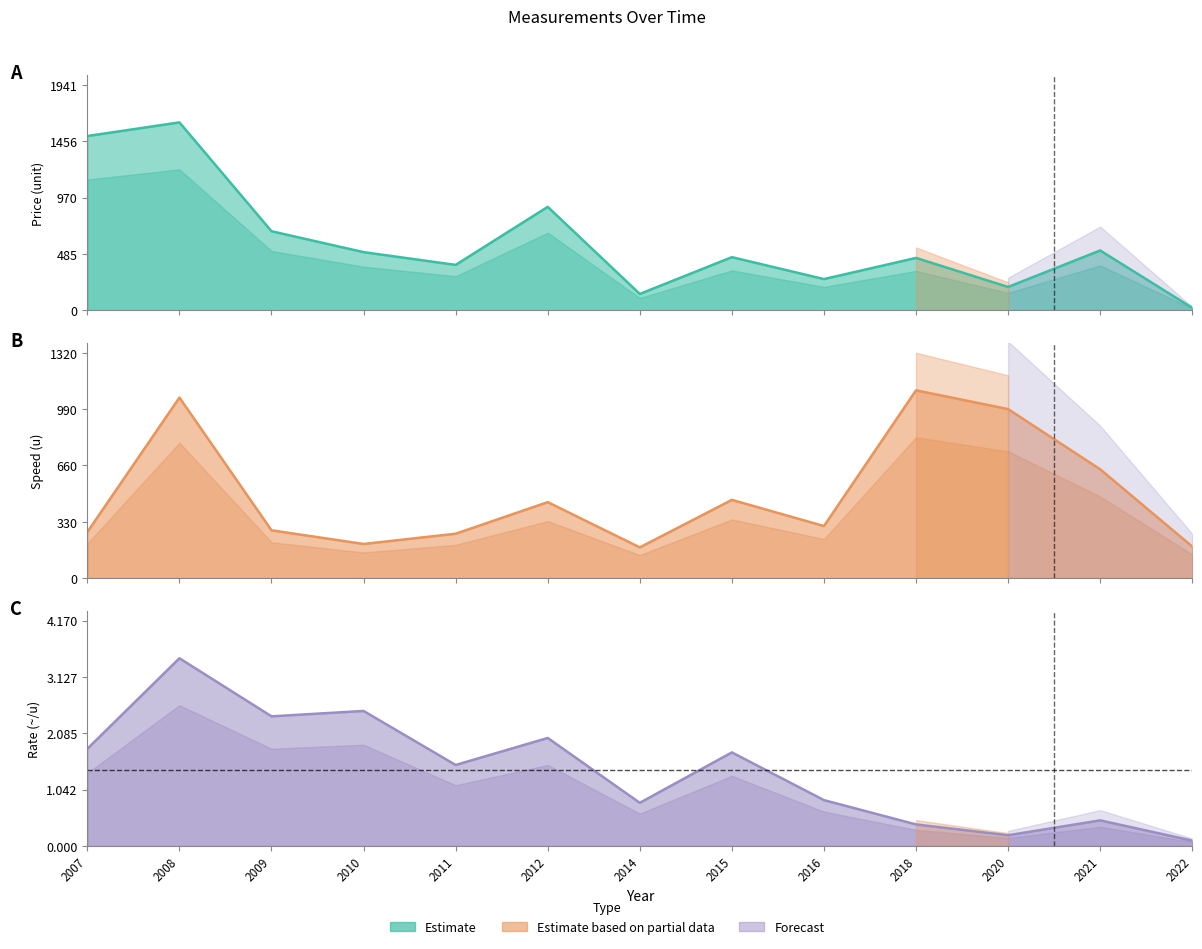

How many lines are shown in the chart?

3